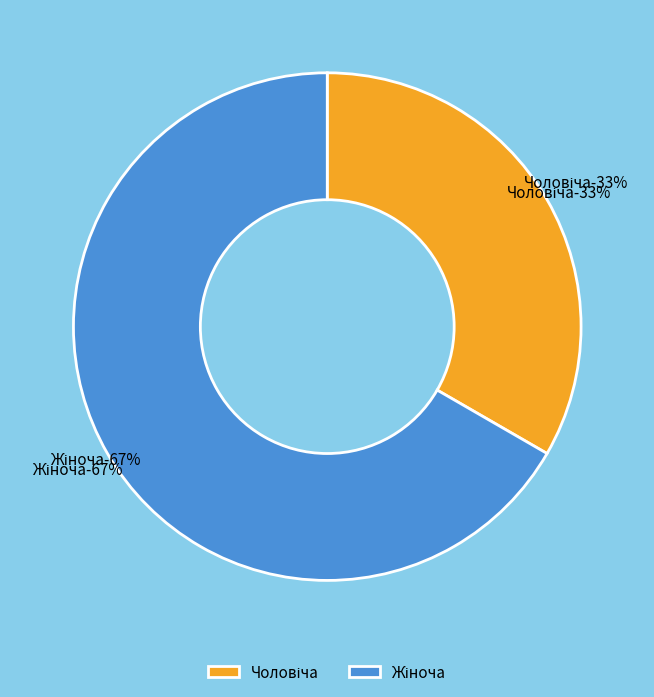

Which slice represents more than half of the pie?

Жіноча